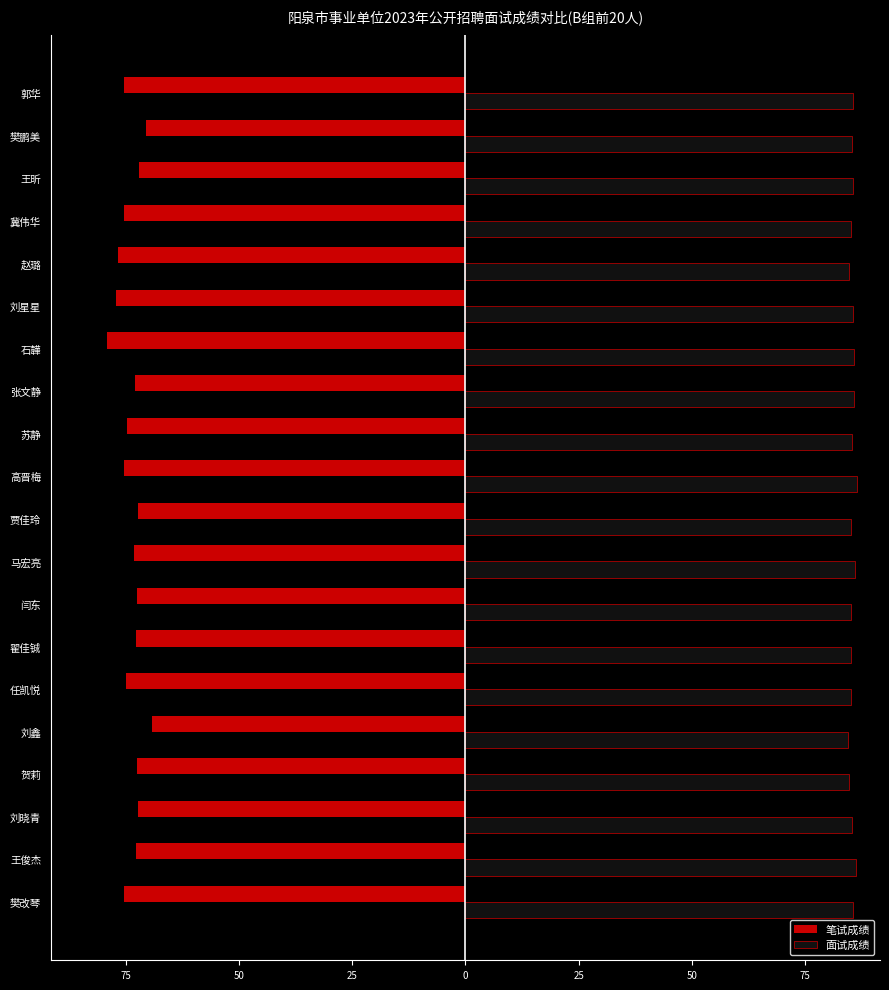

What are all the series names shown in the legend?

笔试成绩, 面试成绩